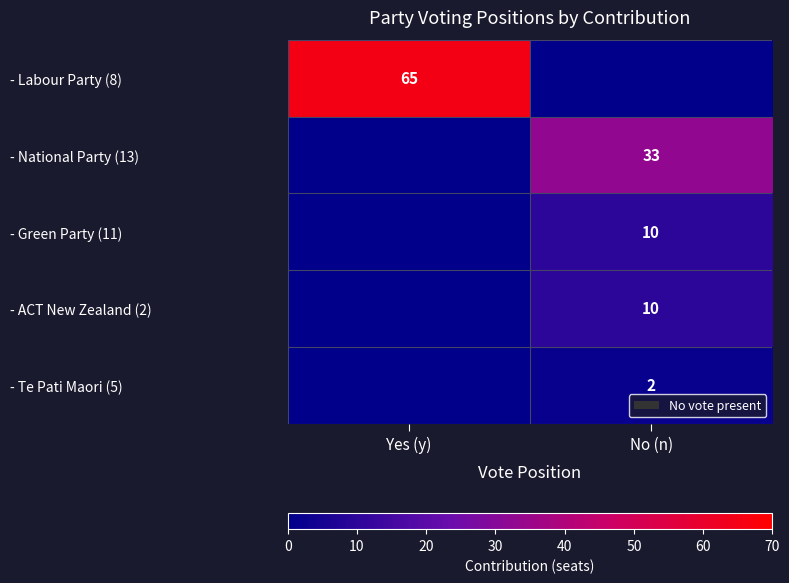

Is it true that - Te Pati Maori (5) equals 2 at No (n)?

True